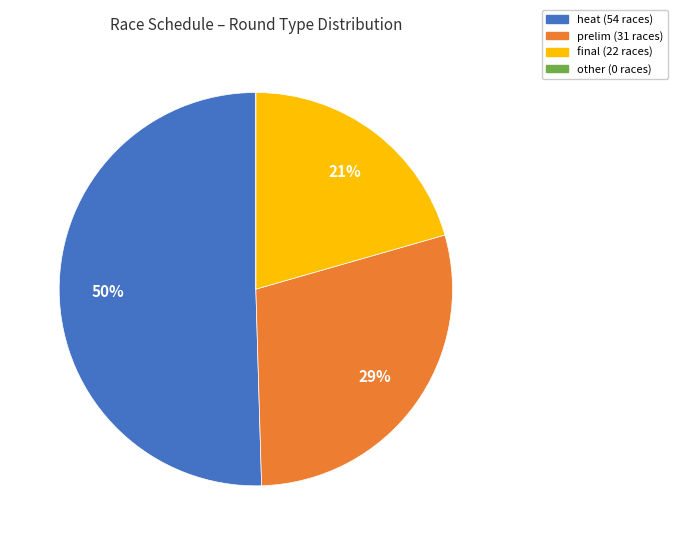

Which category has the biggest portion of the pie?

heat